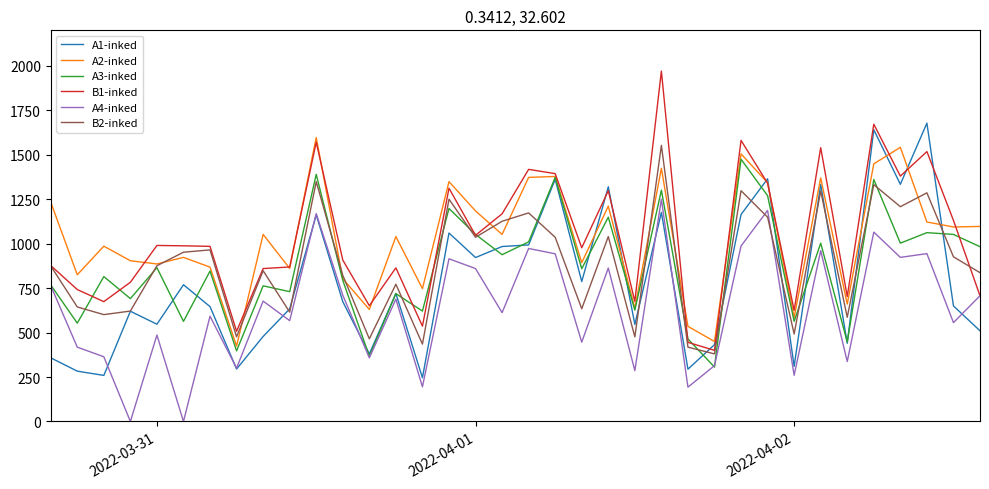

What is the greatest value displayed?

1971